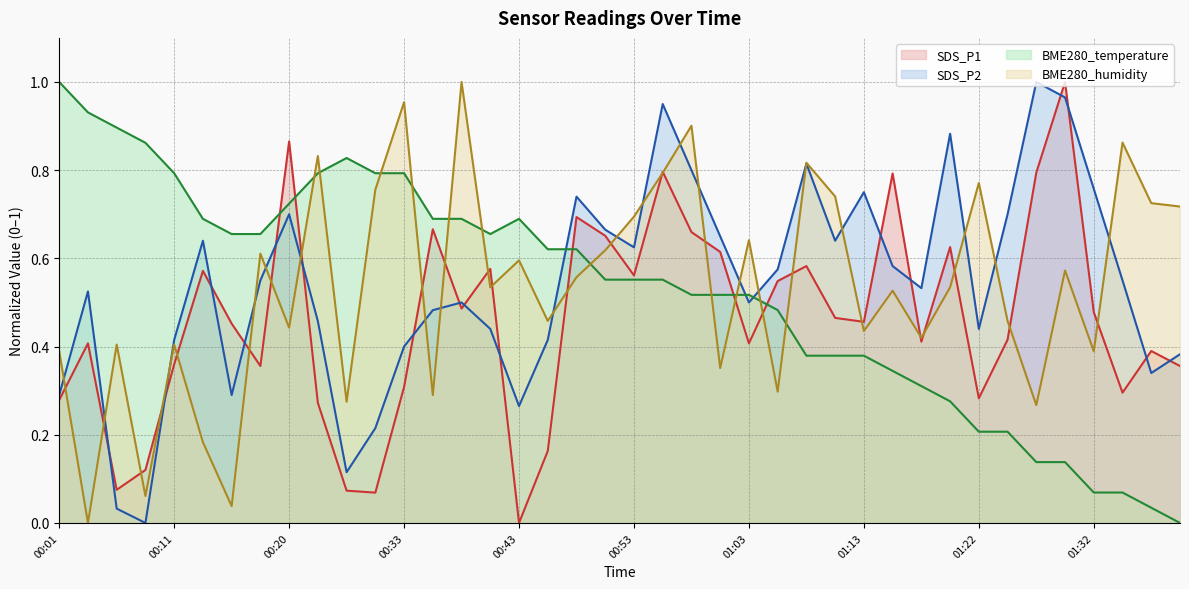

What is the difference between the highest and lowest values at 01:08?

0.4